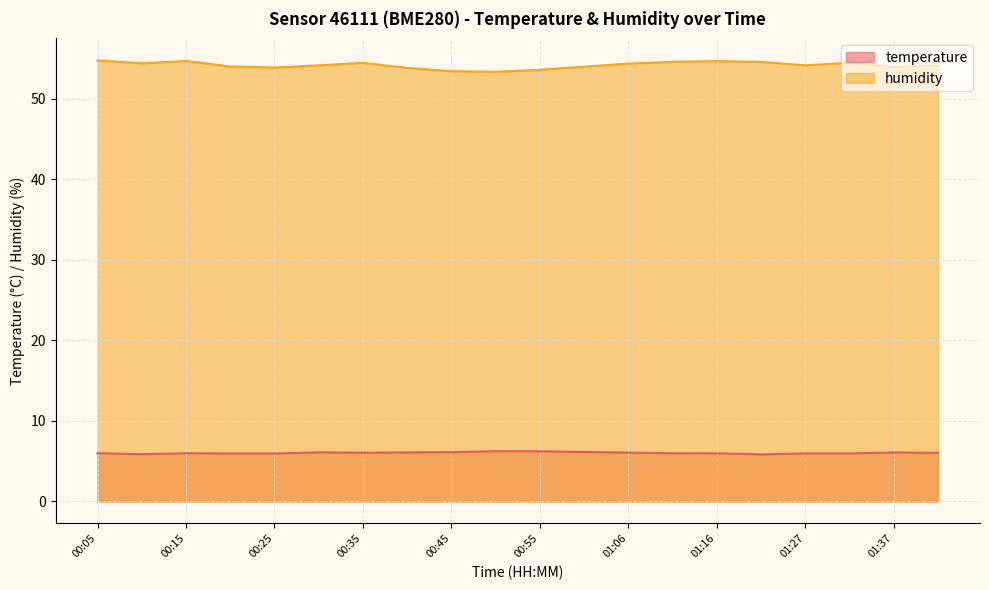

Rank the series by their average value, from lowest to highest.

temperature, humidity